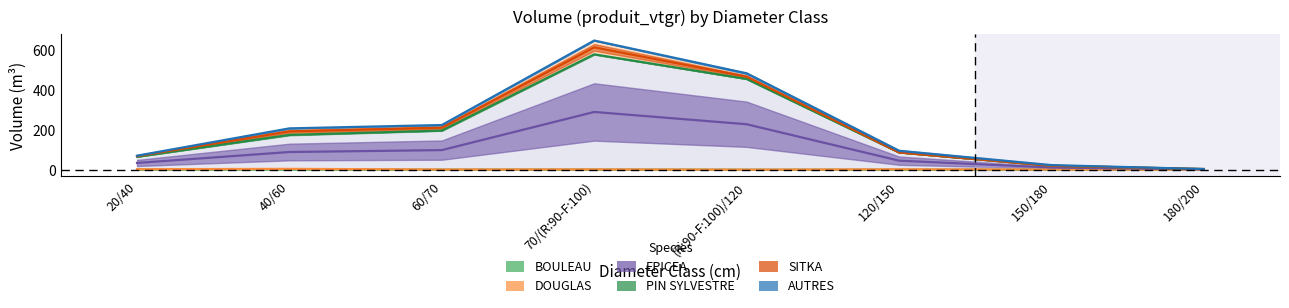

How many interior local valleys does the BOULEAU series have?

1